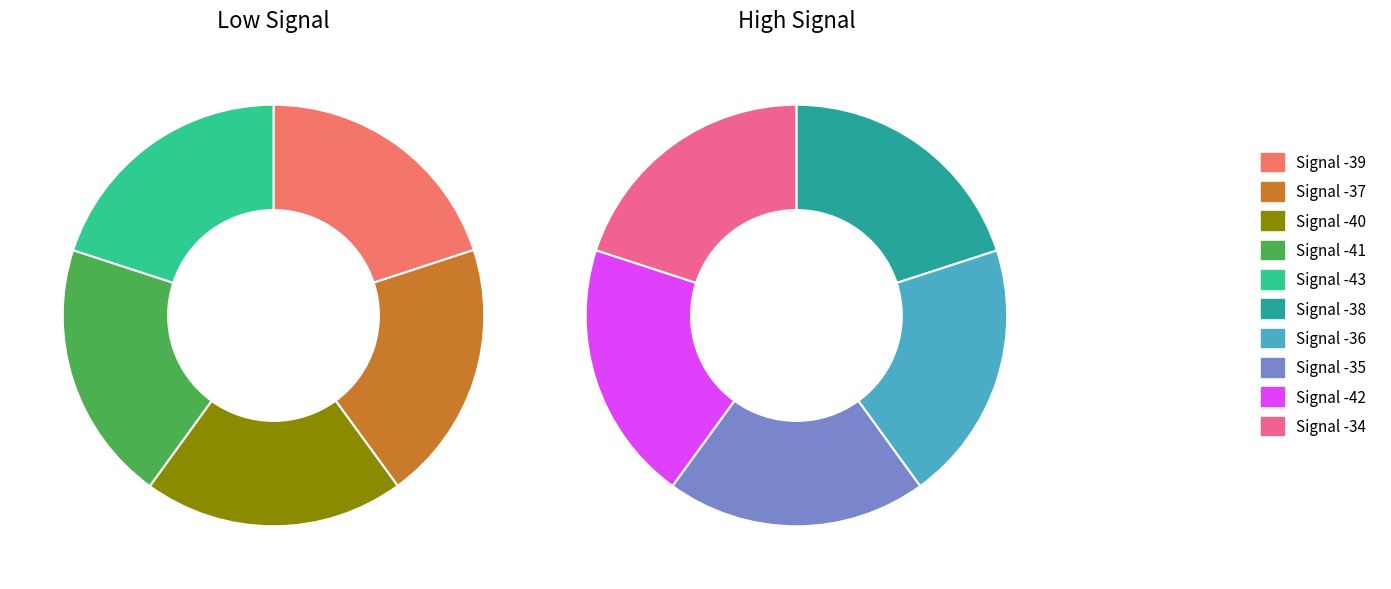

Count the number of slices in the pie.

10